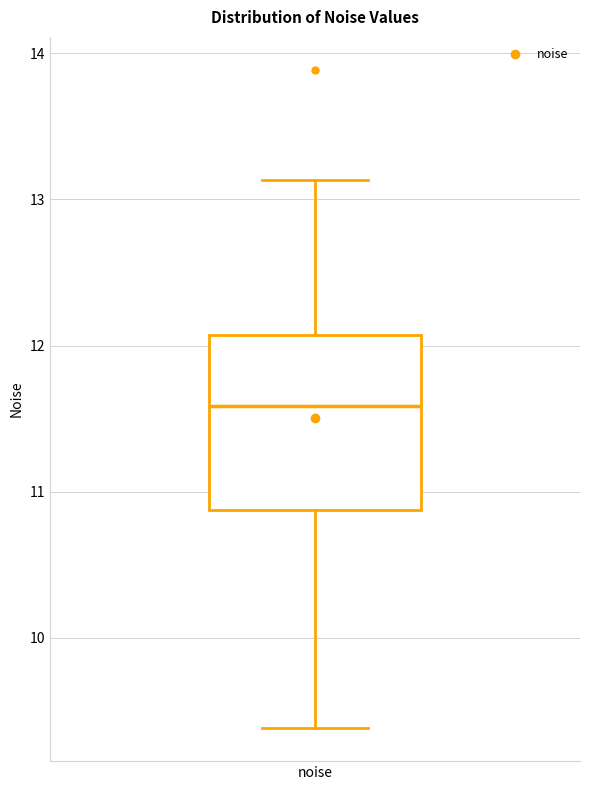

Read this box plot against the y-axis: the position of the median line, the range covered by the box, and the ends of both whiskers. The values are not printed on the chart, so give them approximately, as read against the axis.

median 11.6, box 10.9 to 12.1, whiskers 9.4 to 13.1